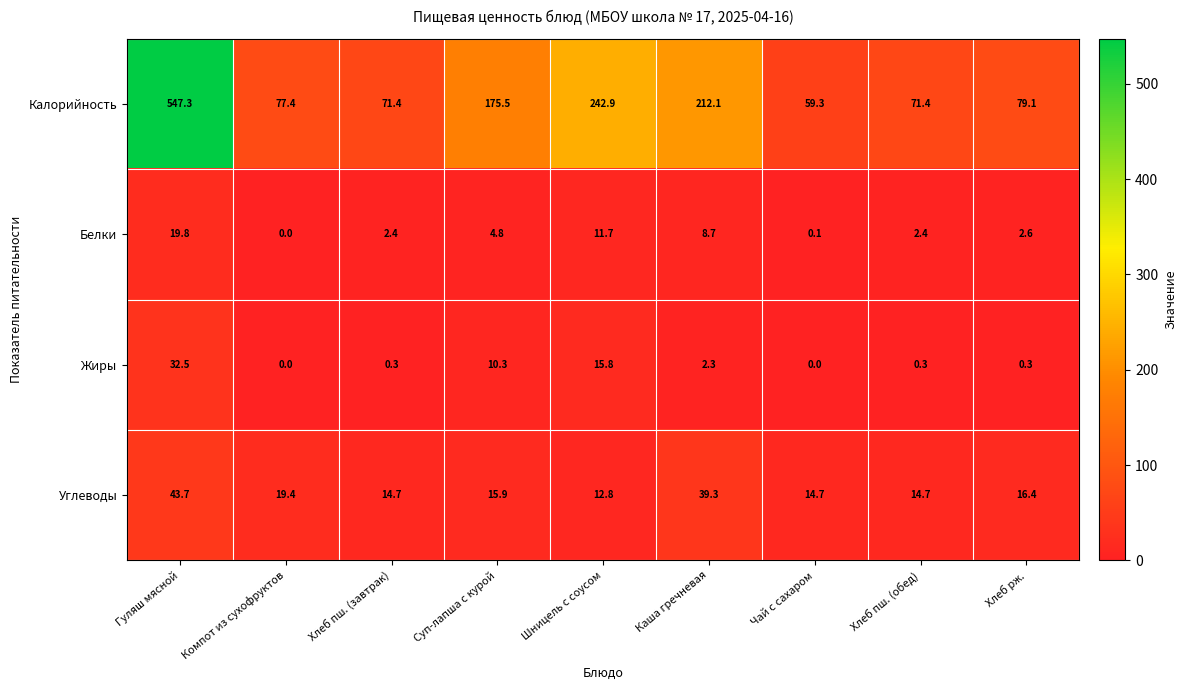

How many series are shown in this chart?

4